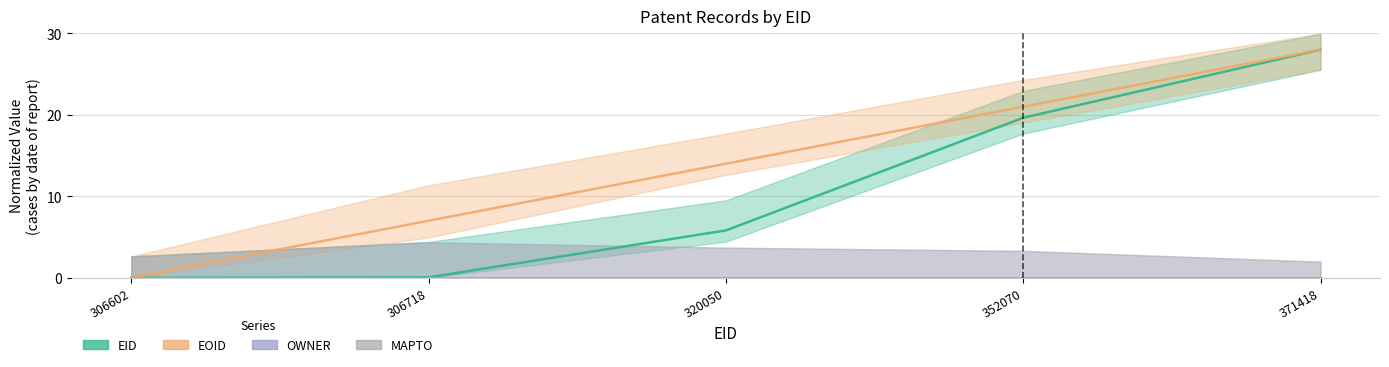

List the labels in order of EOID value, smallest first.

306602, 306718, 320050, 352070, 371418